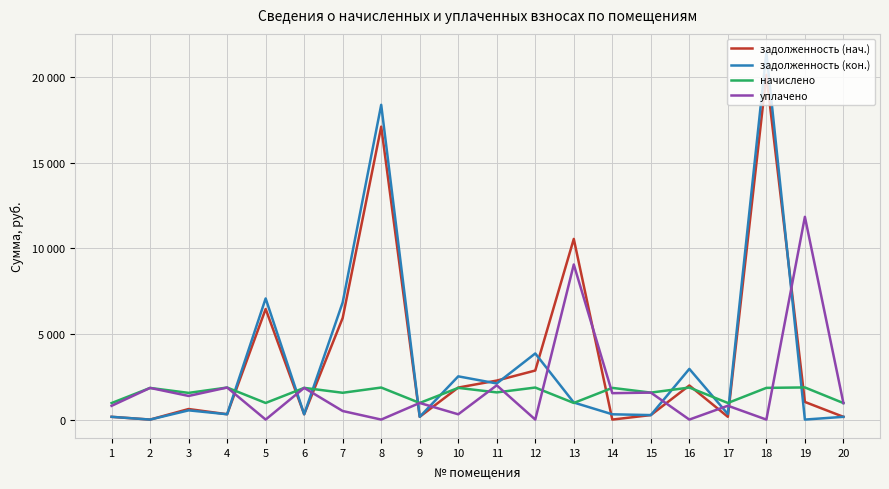

What is the total value across all series at 9?

2263.1